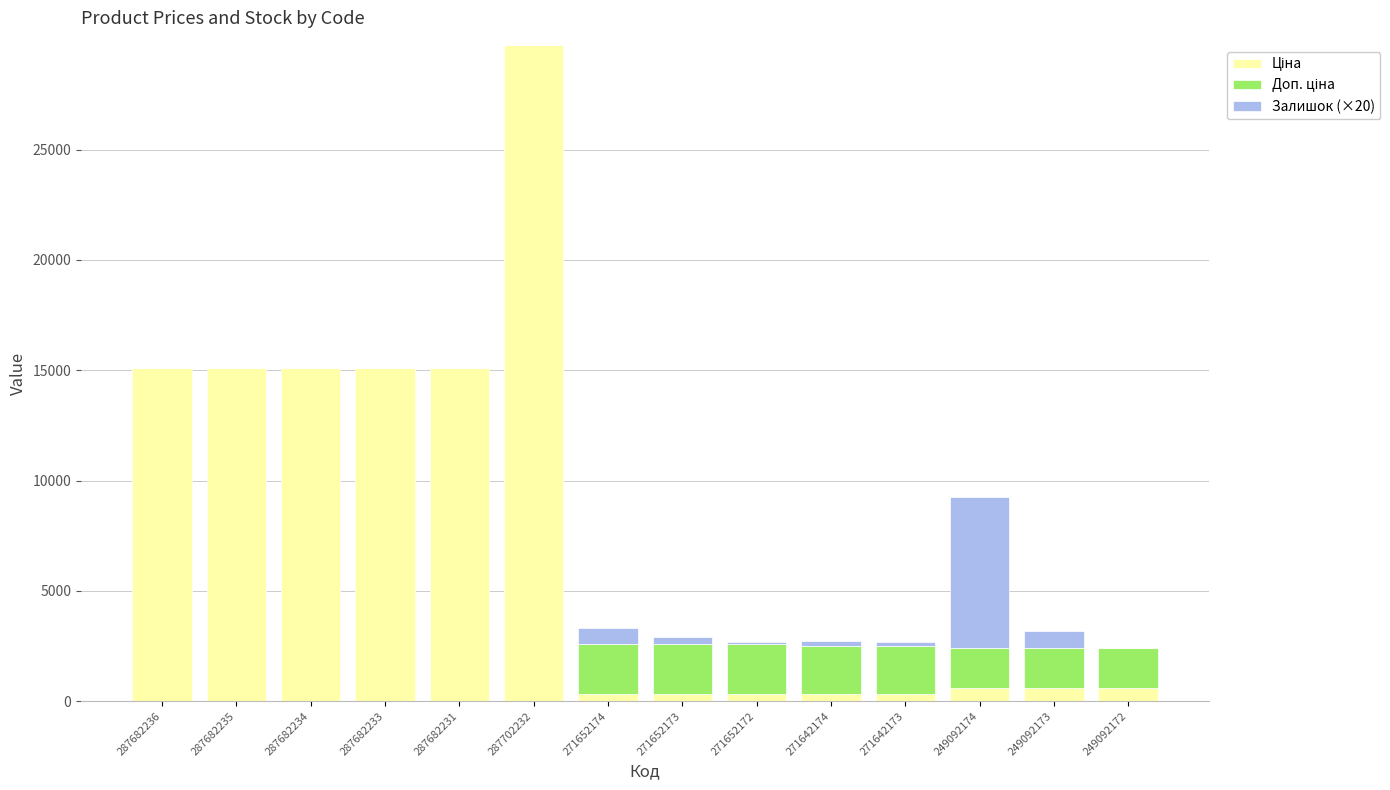

At which category is the sum across all series the highest?

287702232